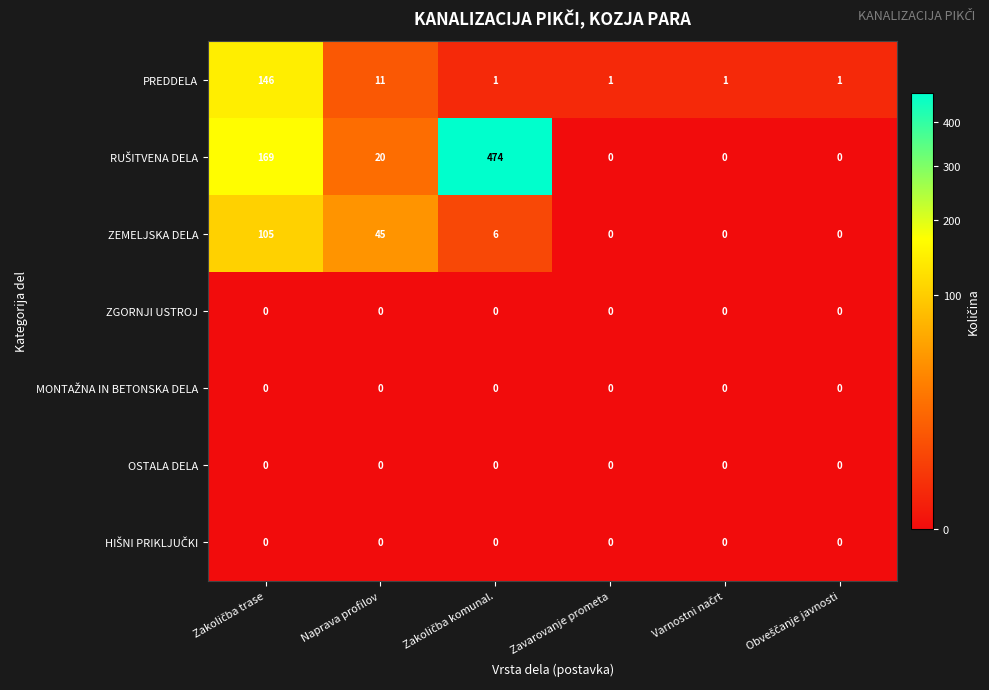

Where is ZEMELJSKA DELA nearest to the value 52?

Naprava profilov